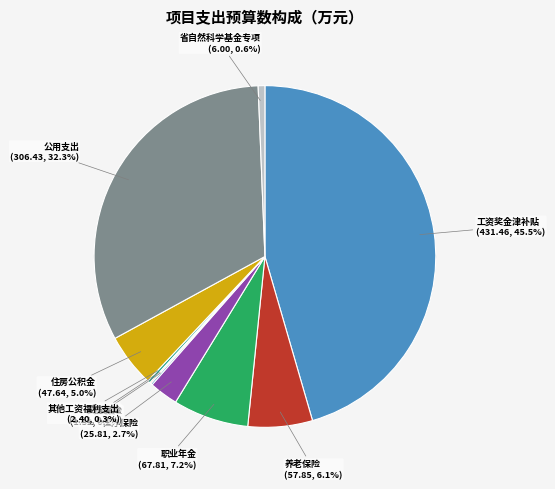

Which slice is the largest?

工资奖金津补贴